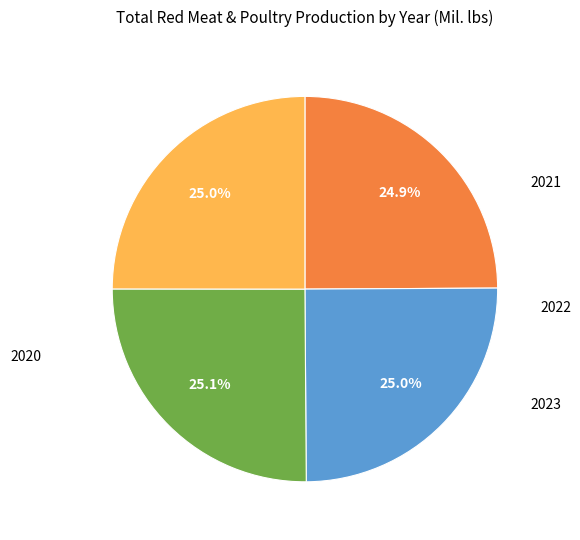

Is there a majority slice in this chart?

No